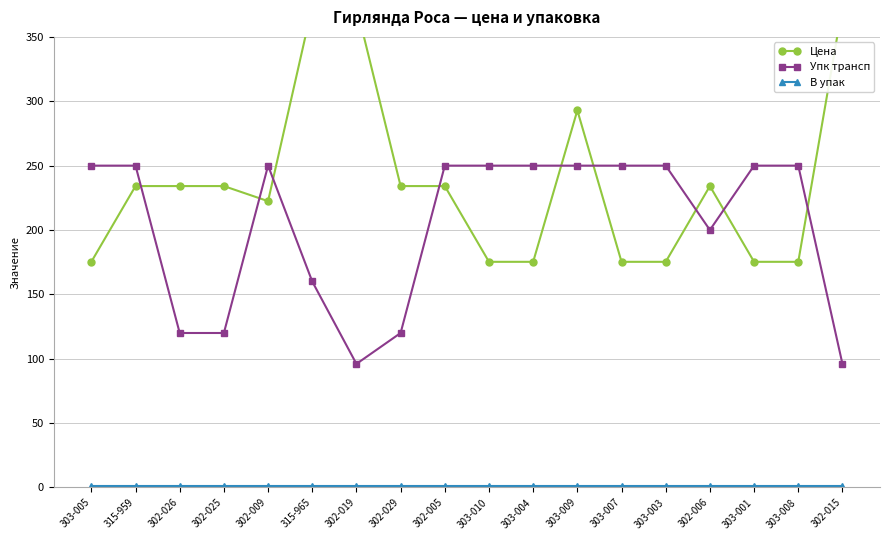

What are all the series names shown in the legend?

Цена, Упк трансп, В упак